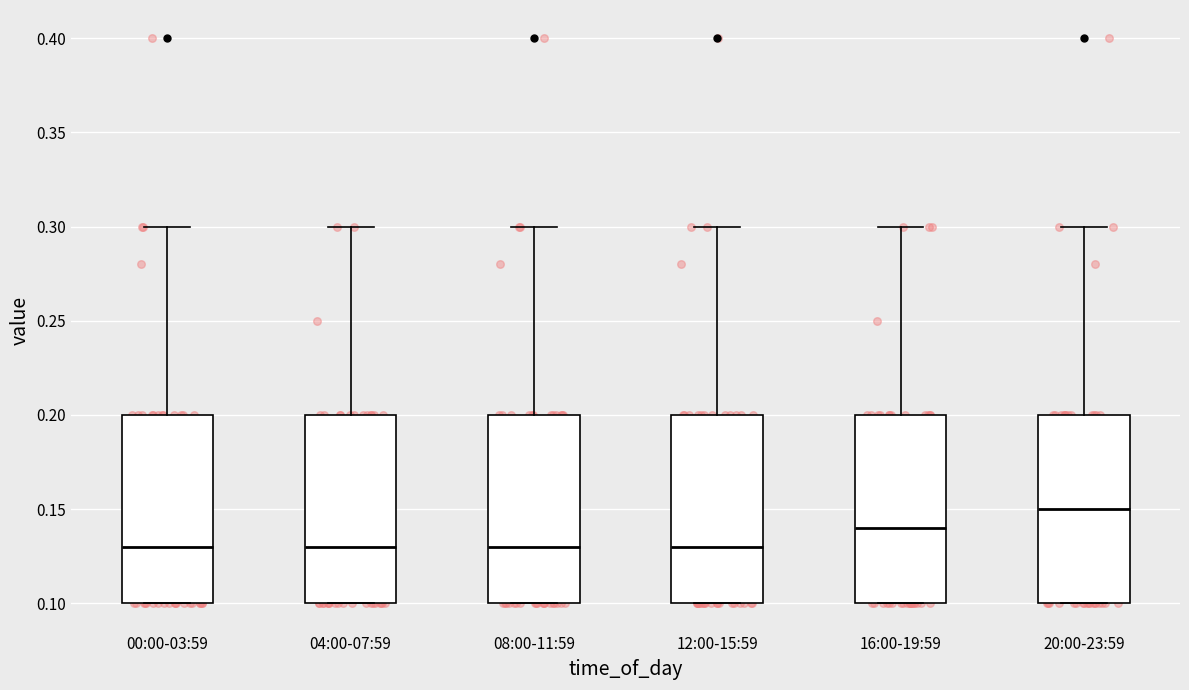

Where is the upper edge of the box for 04:00-07:59 on the y-axis? The values are not printed on the chart, so give them approximately, as read against the axis.

0.20